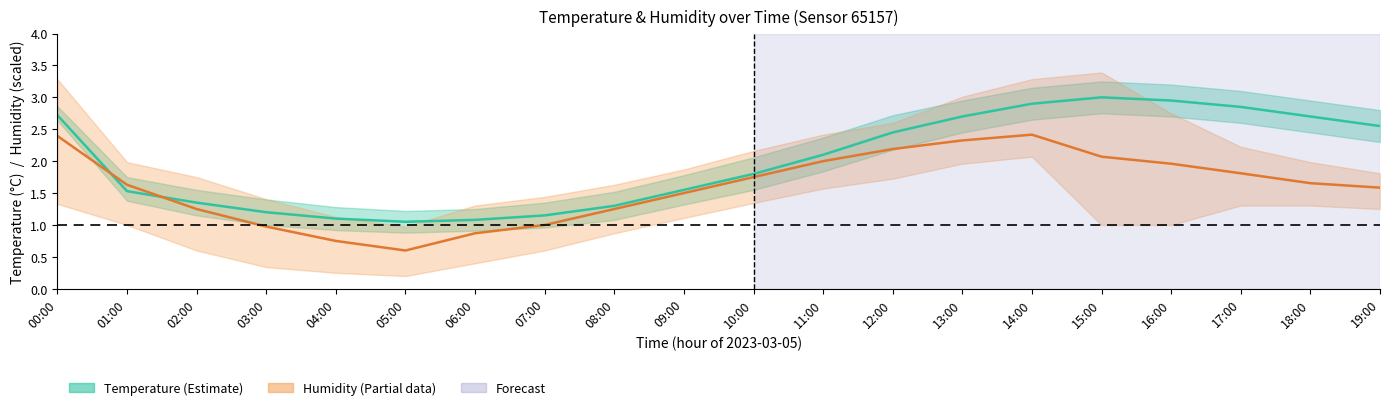

What is the label of the 3rd point from the right?

17:00